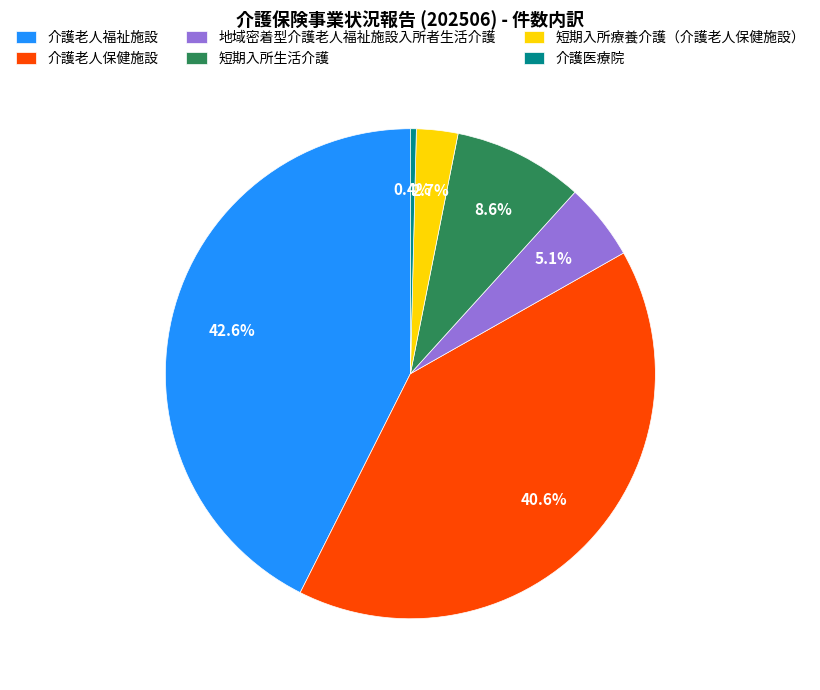

The 介護老人福祉施設 slice represents 28% of the pie. True or false?

False